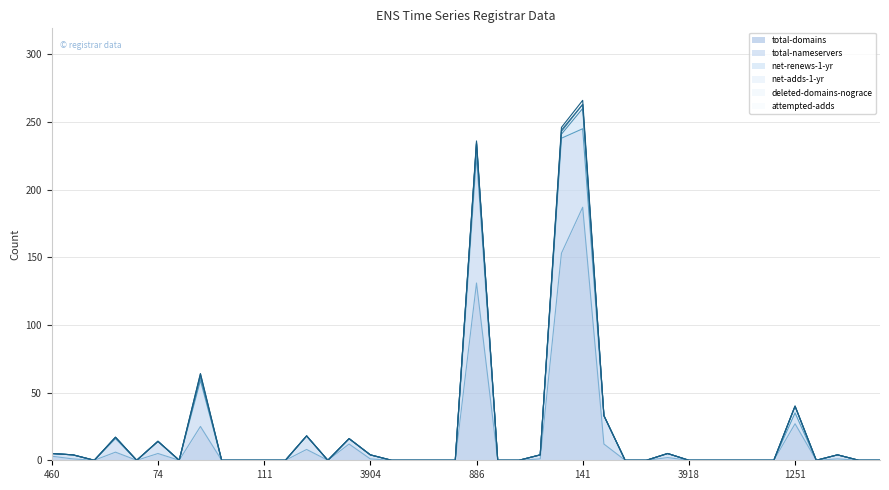

Reading left to right, what are all the values shown in this chart?

total-domains: 460=3	43=1	3979=0	73=6	3919=0	74=5	3840=0	839=25	1915=0	2805=0	111=0	642=0	1152=8	2282=0	2475=12	3904=1	1480=0	3897=0	1465=0	134=0	886=131	120=0	1673=0	3883=1	1479=153	141=187	1860=12	3923=0	2484=0	244=2	3918=0	1654=0	3957=0	987=0	887=0	1251=27	820=0	3908=1	1719=0	2285=0
total-nameservers: 460=2	43=3	3979=0	73=10	3919=0	74=9	3840=0	839=34	1915=0	2805=0	111=0	642=0	1152=10	2282=0	2475=4	3904=3	1480=0	3897=0	1465=0	134=0	886=94	120=0	1673=0	3883=3	1479=85	141=58	1860=21	3923=0	2484=0	244=3	3918=0	1654=0	3957=0	987=0	887=0	1251=8	820=0	3908=3	1719=0	2285=0
net-renews-1-yr: 460=0	43=0	3979=0	73=1	3919=0	74=0	3840=0	839=3	1915=0	2805=0	111=0	642=0	1152=0	2282=0	2475=0	3904=0	1480=0	3897=0	1465=0	134=0	886=9	120=0	1673=0	3883=0	1479=3	141=15	1860=0	3923=0	2484=0	244=0	3918=0	1654=0	3957=0	987=0	887=0	1251=5	820=0	3908=0	1719=0	2285=0
net-adds-1-yr: 460=0	43=0	3979=0	73=0	3919=0	74=0	3840=0	839=0	1915=0	2805=0	111=0	642=0	1152=0	2282=0	2475=0	3904=0	1480=0	3897=0	1465=0	134=0	886=0	120=0	1673=0	3883=0	1479=2	141=3	1860=0	3923=0	2484=0	244=0	3918=0	1654=0	3957=0	987=0	887=0	1251=0	820=0	3908=0	1719=0	2285=0
deleted-domains-nograce: 460=0	43=0	3979=0	73=0	3919=0	74=0	3840=0	839=2	1915=0	2805=0	111=0	642=0	1152=0	2282=0	2475=0	3904=0	1480=0	3897=0	1465=0	134=0	886=1	120=0	1673=0	3883=0	1479=1	141=0	1860=0	3923=0	2484=0	244=0	3918=0	1654=0	3957=0	987=0	887=0	1251=0	820=0	3908=0	1719=0	2285=0
attempted-adds: 460=0	43=0	3979=0	73=0	3919=0	74=0	3840=0	839=0	1915=0	2805=0	111=0	642=0	1152=0	2282=0	2475=0	3904=0	1480=0	3897=0	1465=0	134=0	886=1	120=0	1673=0	3883=0	1479=2	141=3	1860=0	3923=0	2484=0	244=0	3918=0	1654=0	3957=0	987=0	887=0	1251=0	820=0	3908=0	1719=0	2285=0